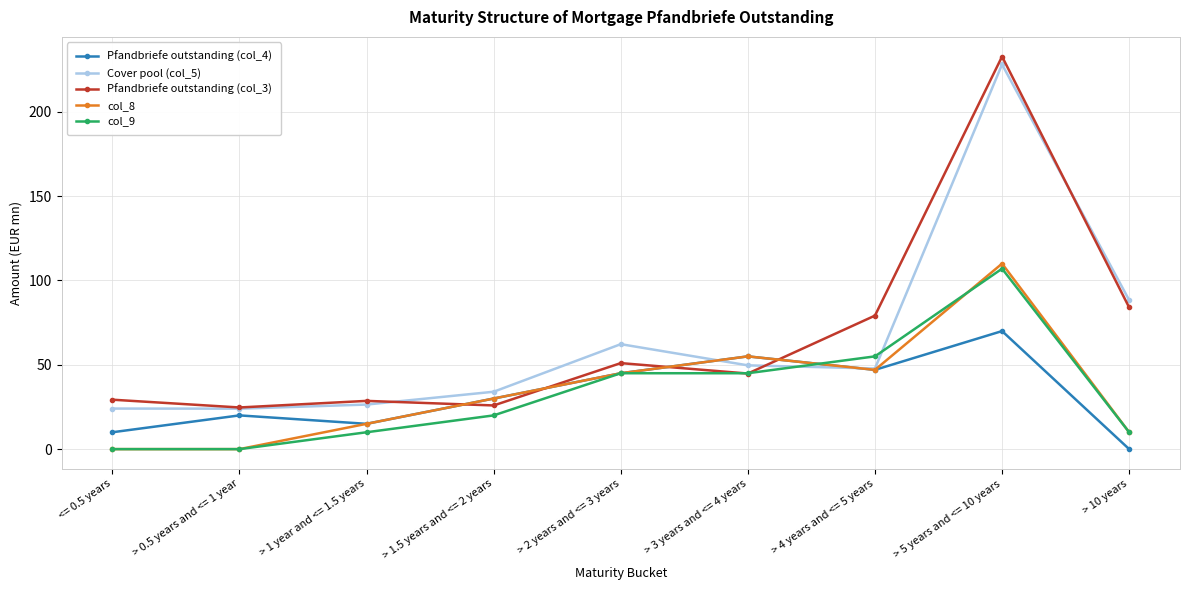

What is the value of the col_8 point at the 6th from the left?

55.0